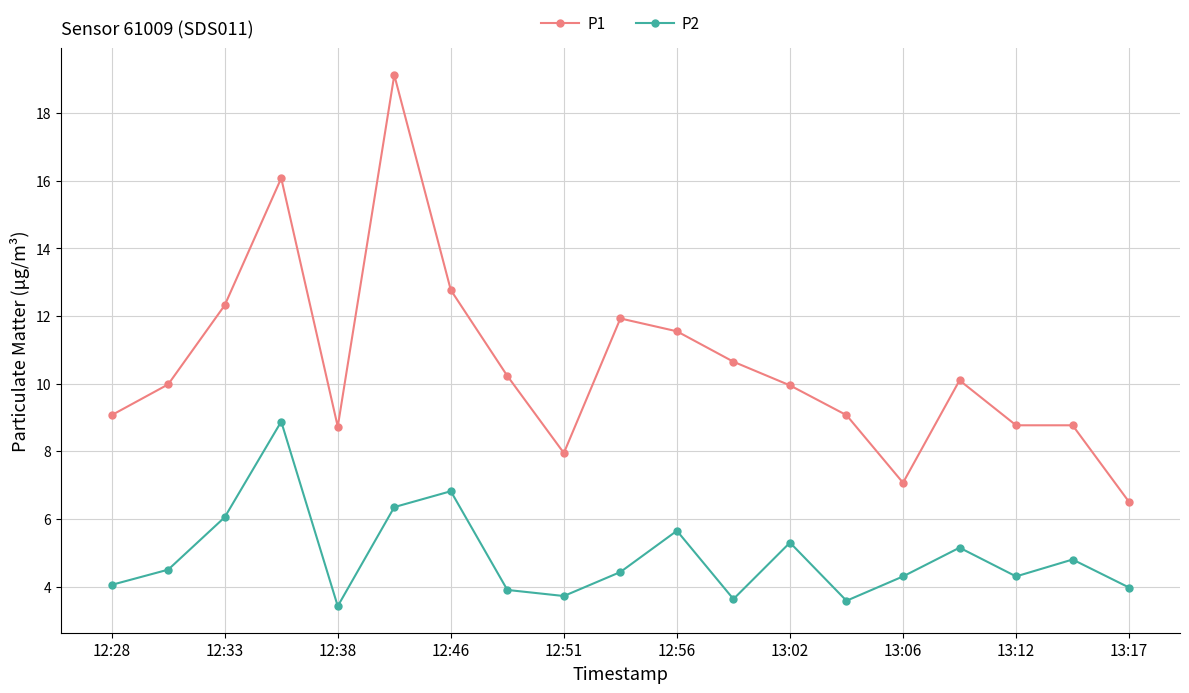

True or false: P1 and P2 cross at least once.

False